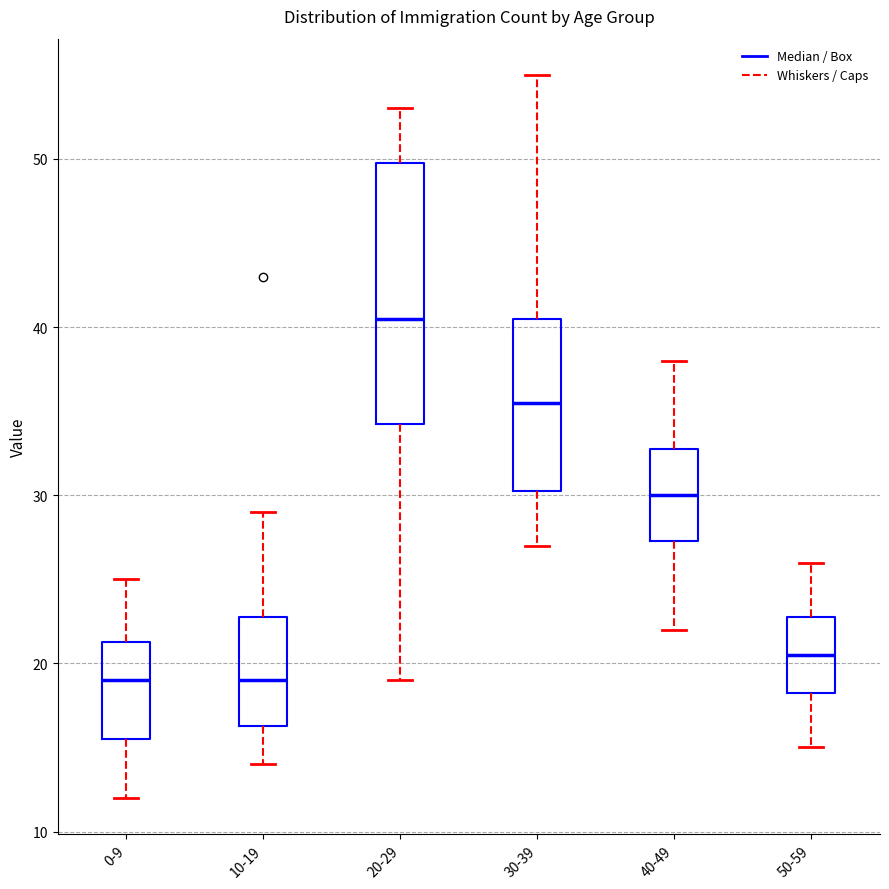

Which box is the tallest, from its lower edge to its upper edge?

20-29